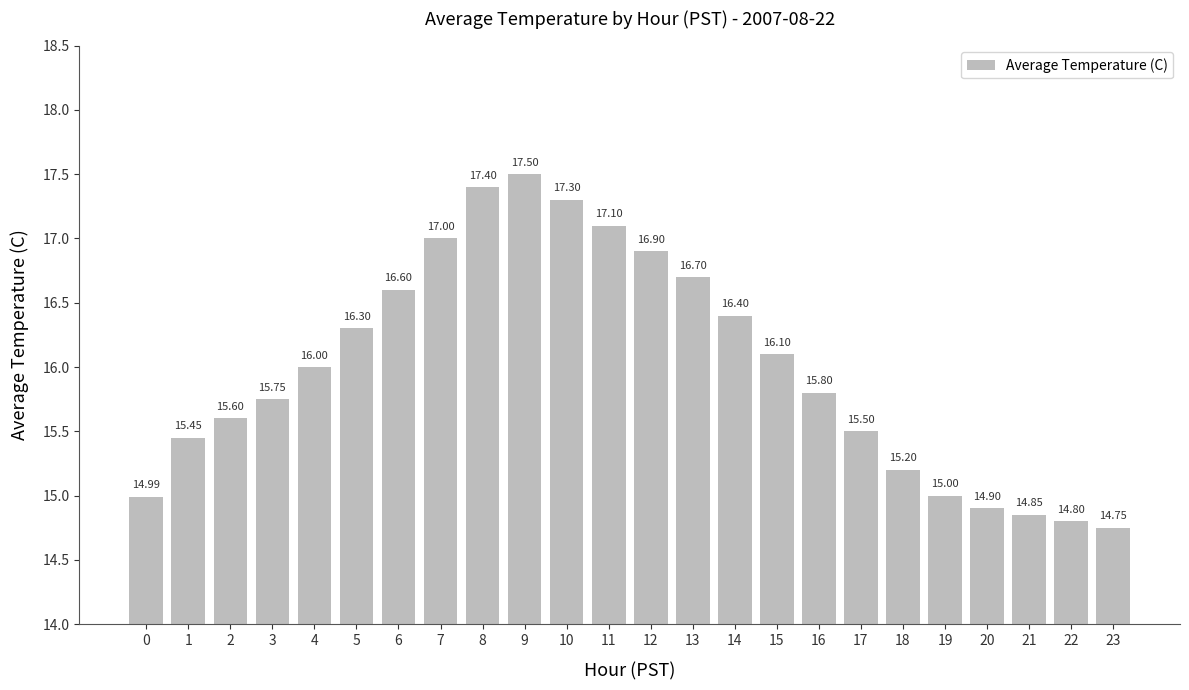

What is the value of the 23rd bar from the left?

14.8